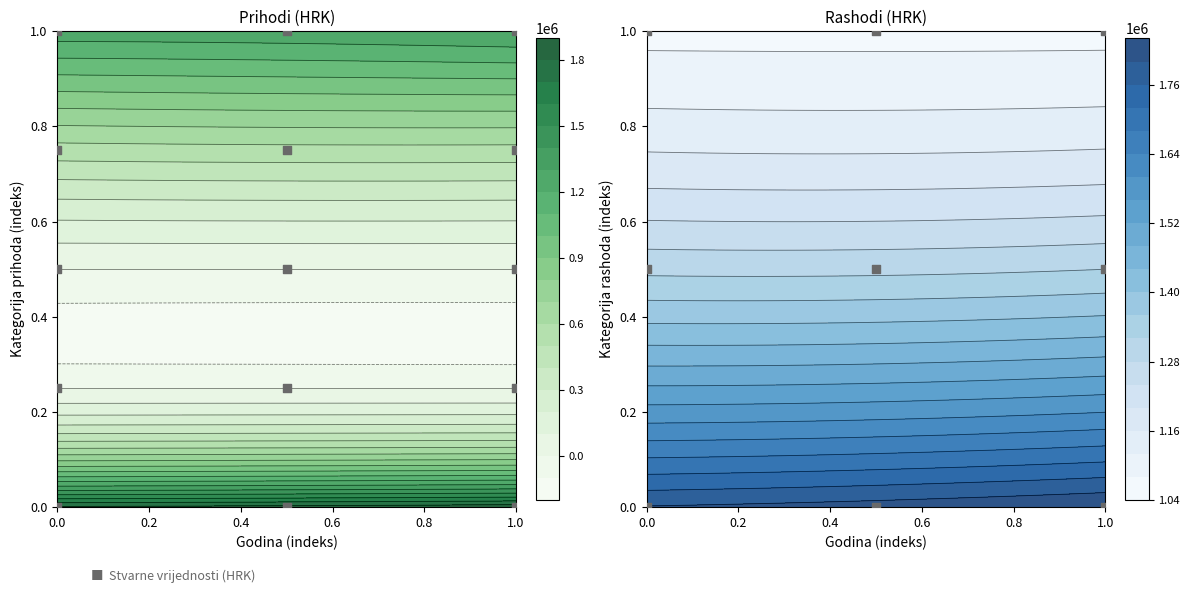

Reading left to right, what are all the values shown in this chart?

Prihodi poslovanja: 1818610	1838710	1868510
Prihodi od imovine: 10	10	10
Prihodi od fin. imovine: 10	10	10
Prihodi po pos. propisima: 558500	568500	568500
Prihodi iz proračuna: 1260100	1270200	1300000
Rashodi poslovanja: 1803100	1817710	1839610
Rashodi za zaposlene: 1310000	1310000	1320000
Plaće: 1070000	1070000	1070000